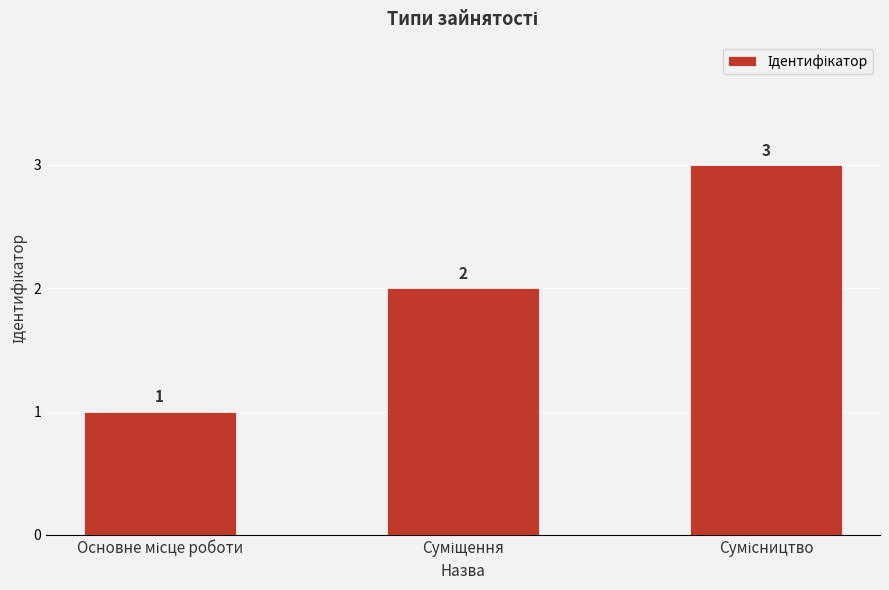

What is the value of the 1st bar from the left?

1